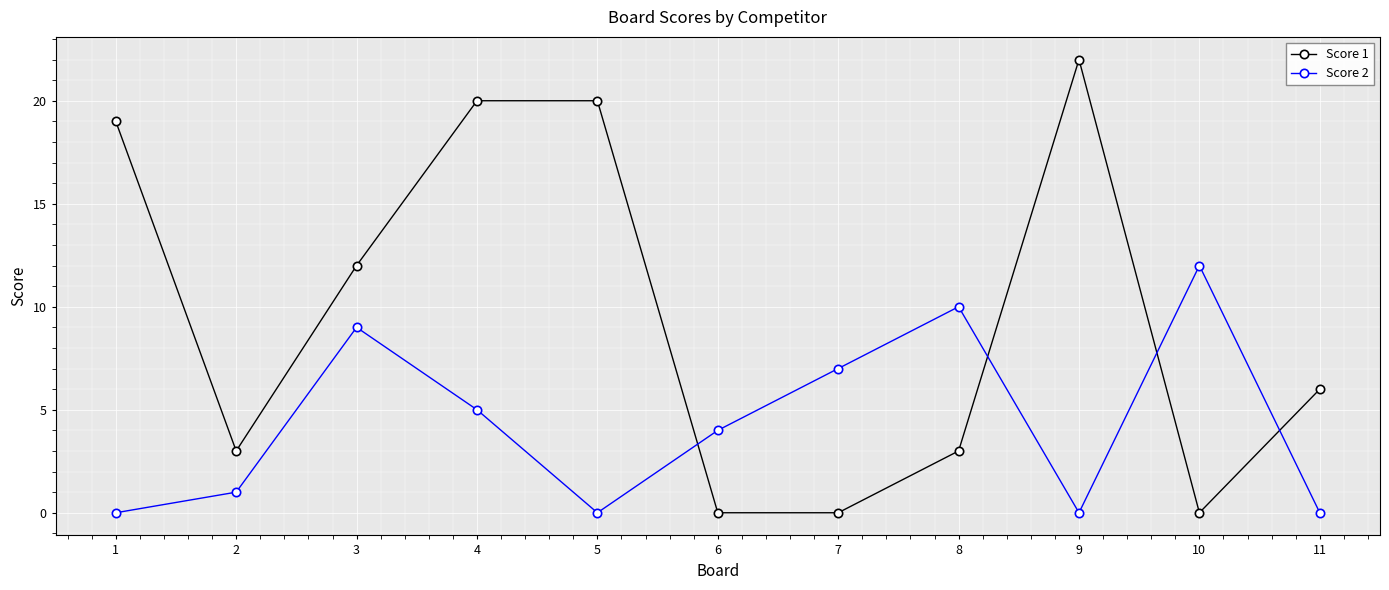

At which label is Score 1 closest to 11?

3